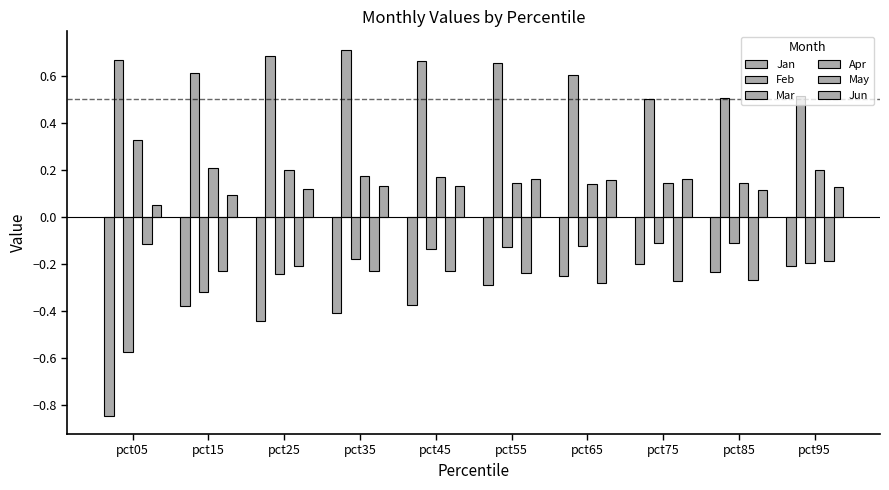

How many data points does each series have?

10